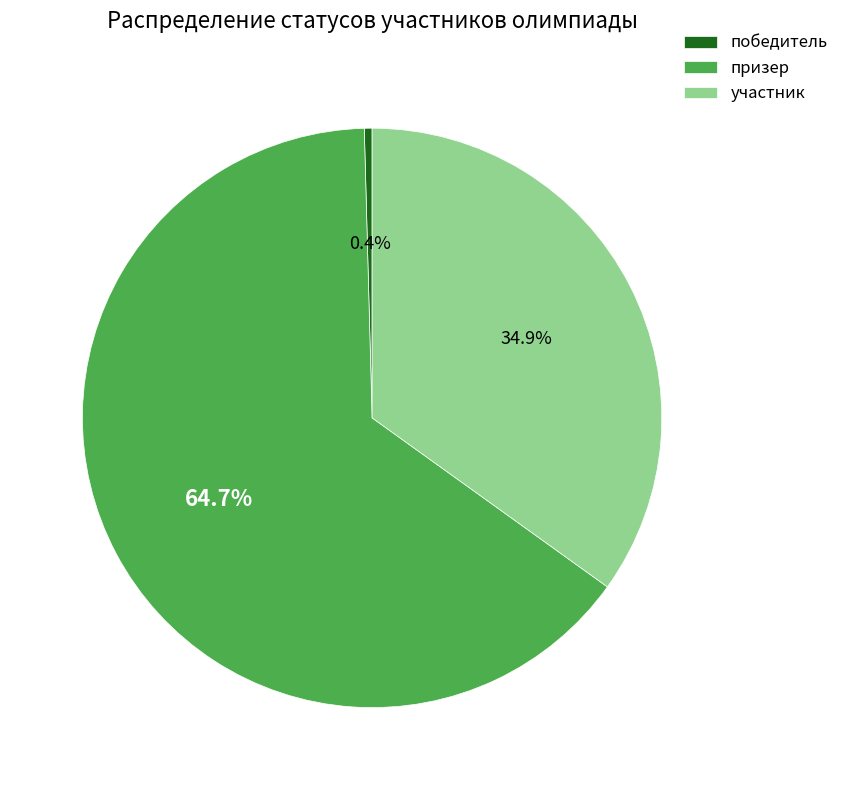

To the nearest percent, what is the combined percentage of участник and призер?

100%